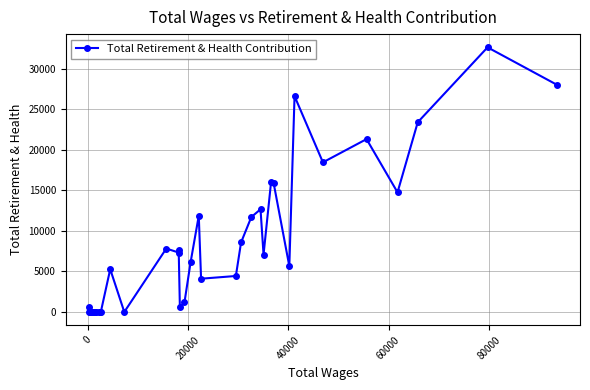

True or false: there are more than 0 points higher than both neighbors.

True